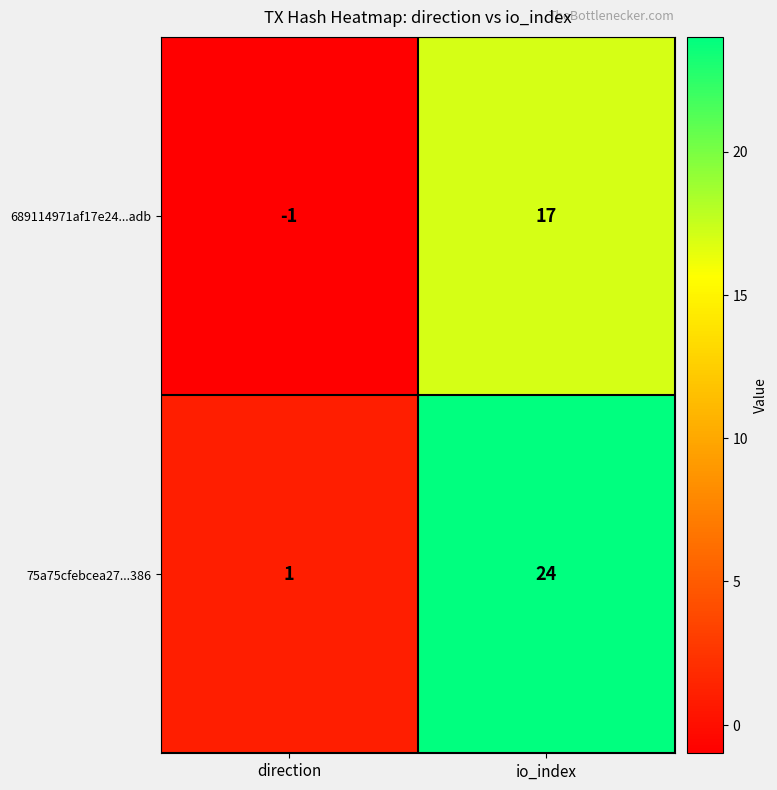

Rank the series by their maximum value, from highest to lowest.

75a75cfebcea27...386, 689114971af17e24...adb